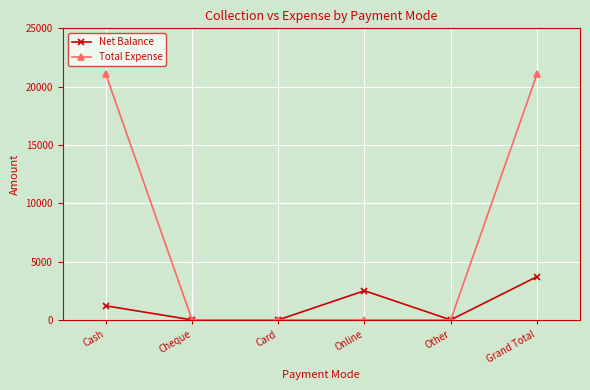

What is the highest value of the Net Balance series?

3705